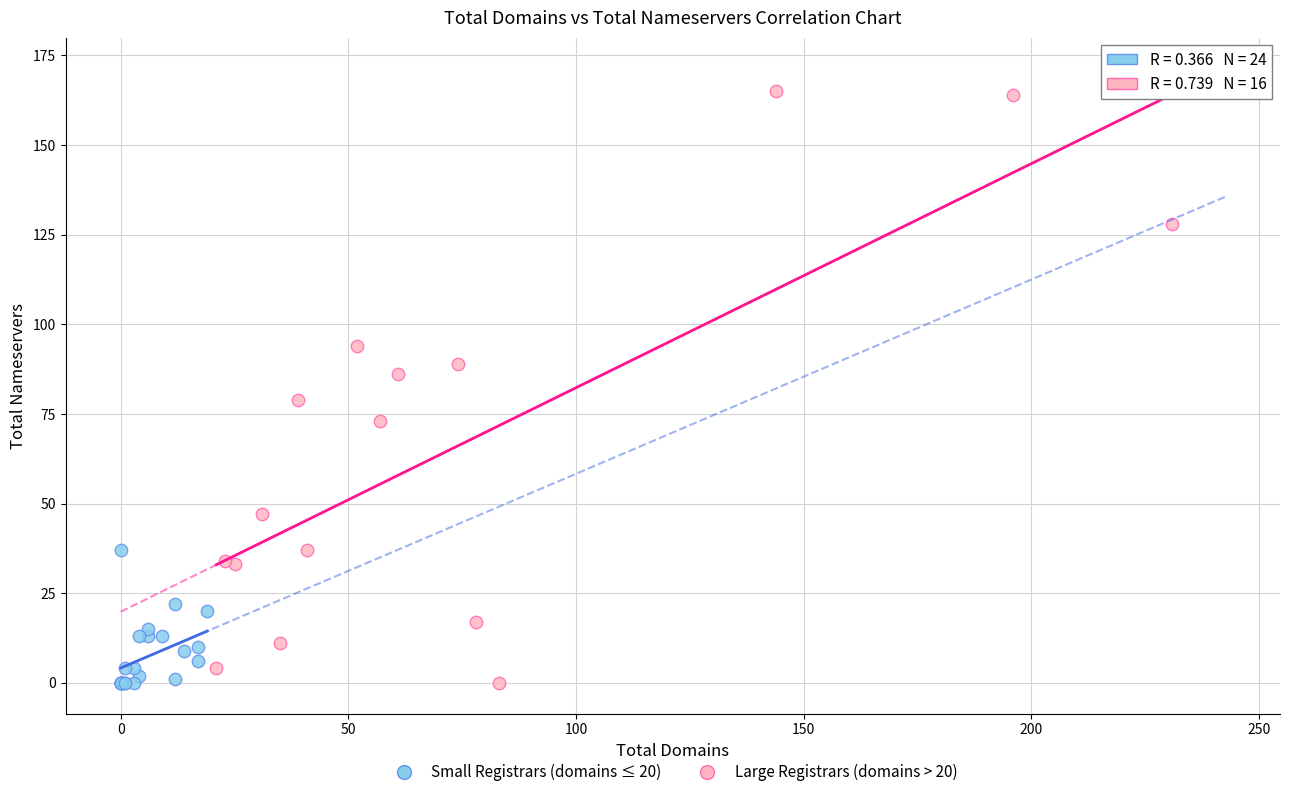

Which series contains the highest Y value?

Large Registrars (domains > 20)